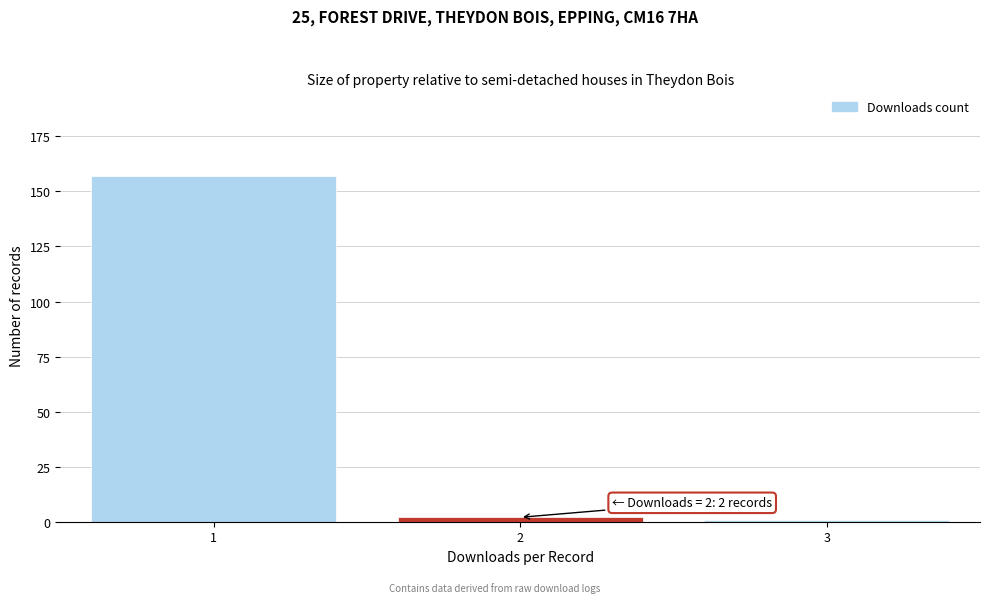

Over which range of the x-axis is the bar tallest?

0.5 to 1.5